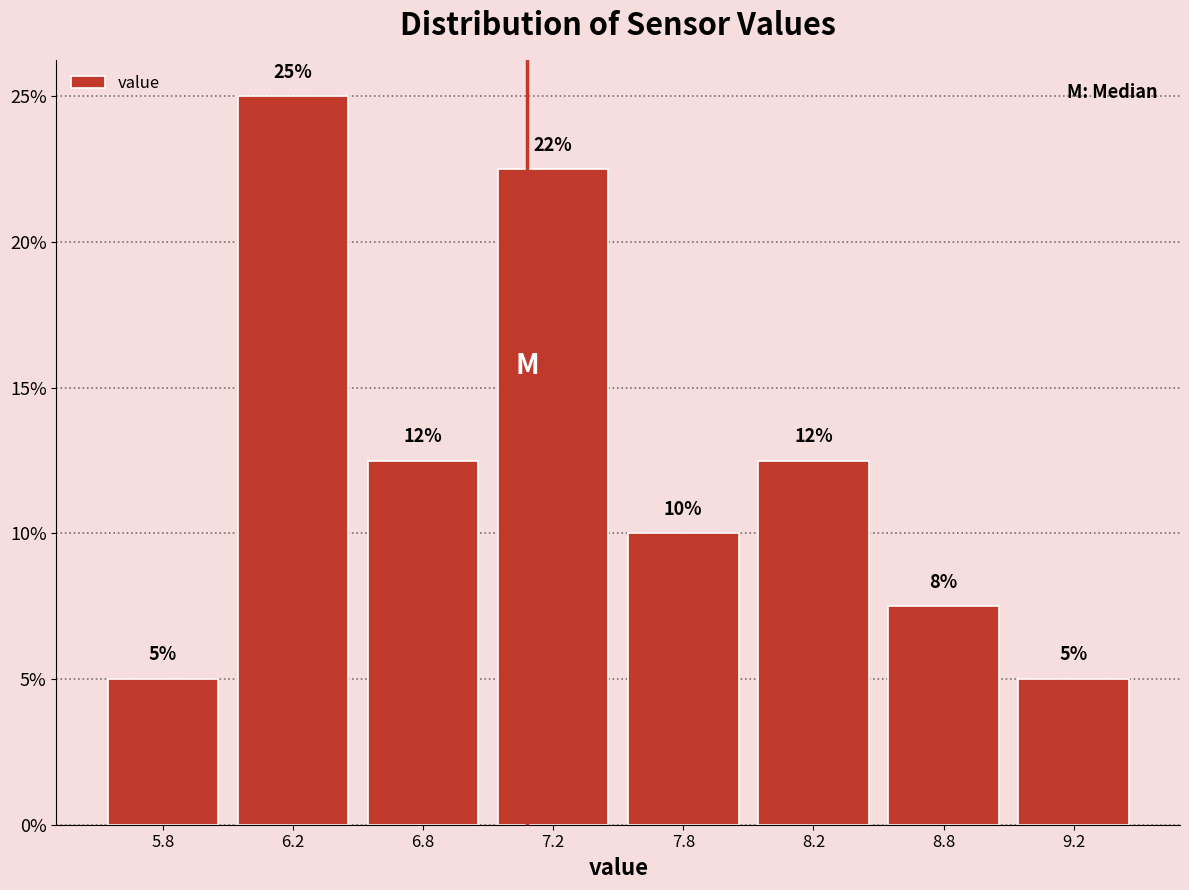

What is the maximum value shown in the chart?

25.0